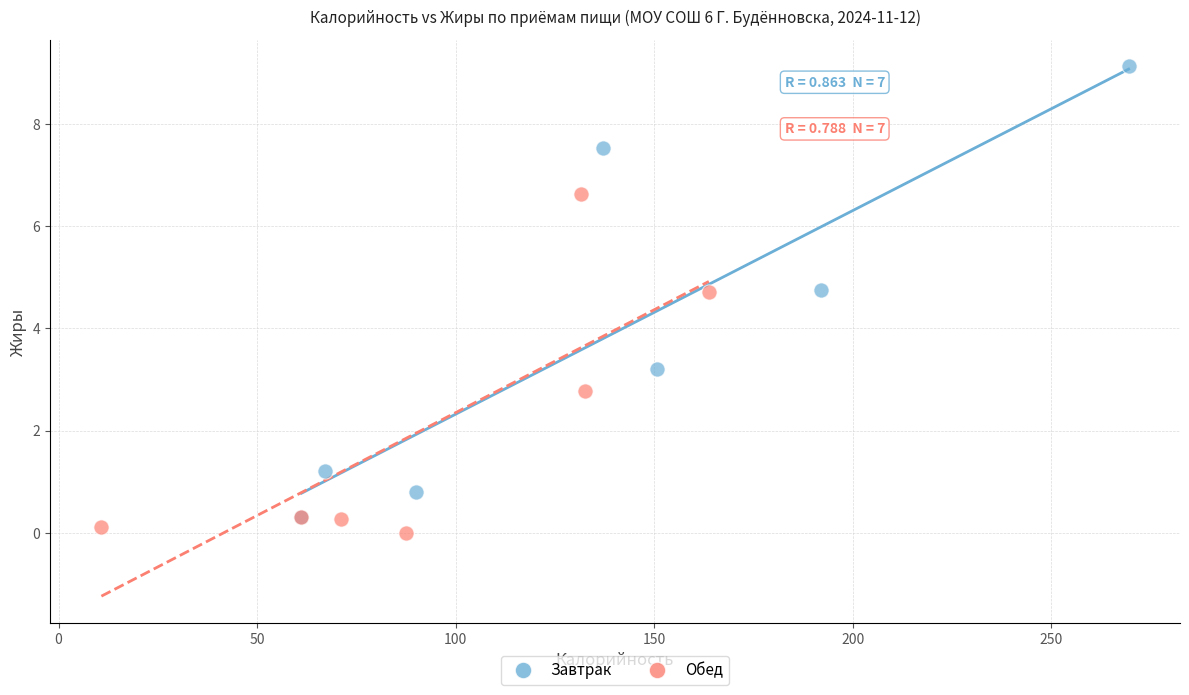

Which series reaches the maximum Y coordinate?

Завтрак